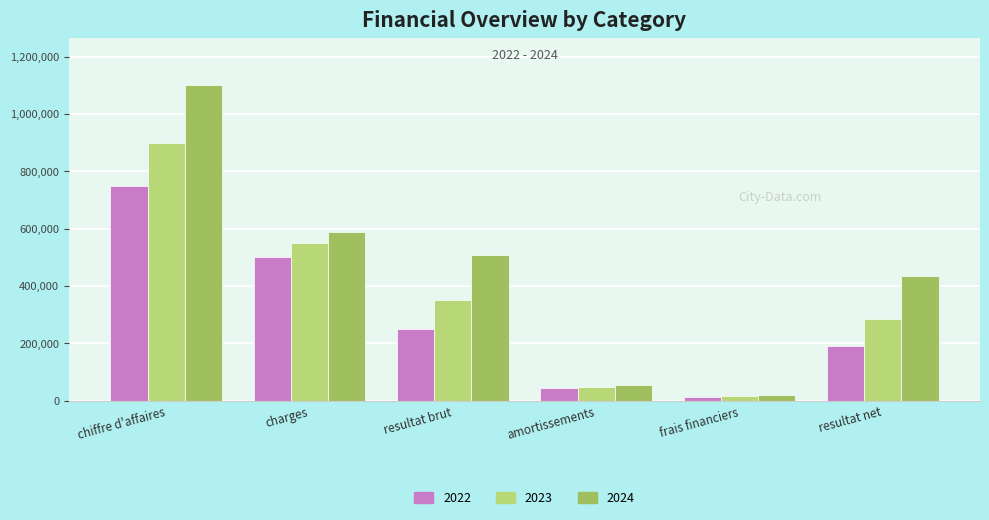

Is the value of 2023 at resultat net greater than the value of 2022 at frais financiers?

Yes